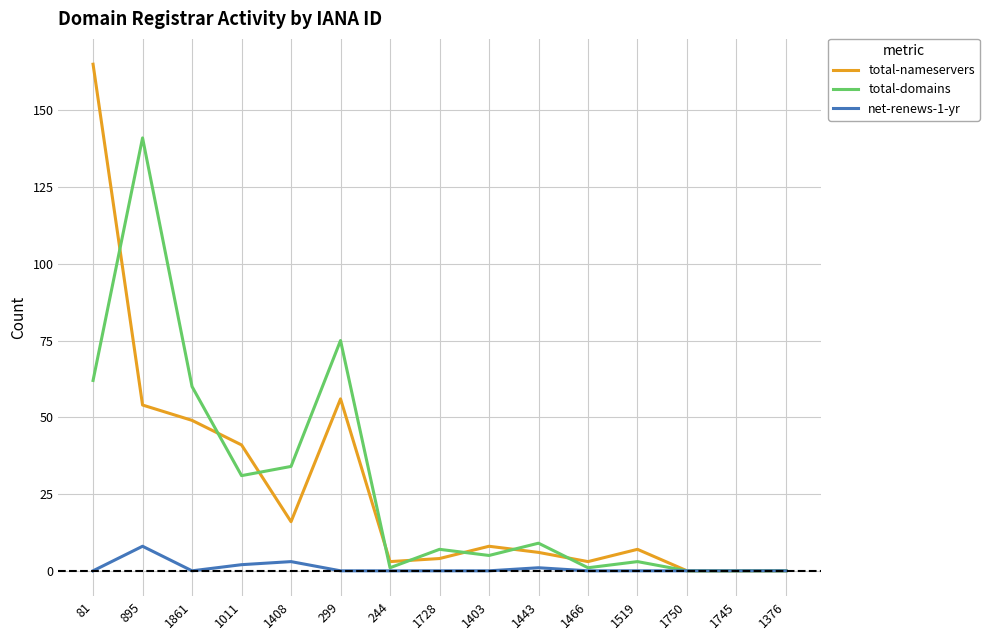

How many lines are shown in the chart?

3